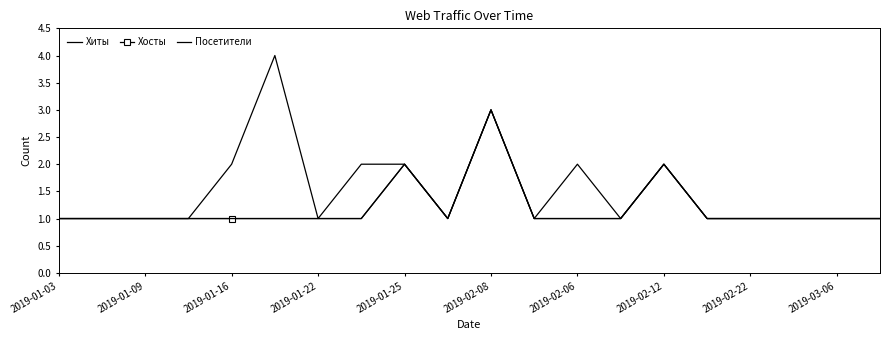

What is the greatest value displayed?

4